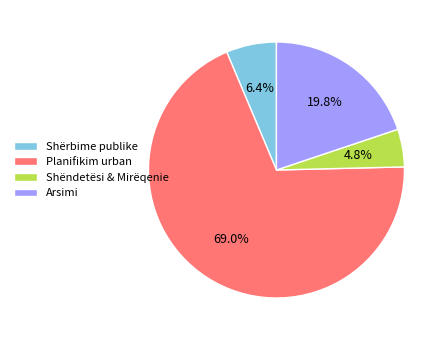

Between Planifikim urban and Arsimi, which is larger?

Planifikim urban